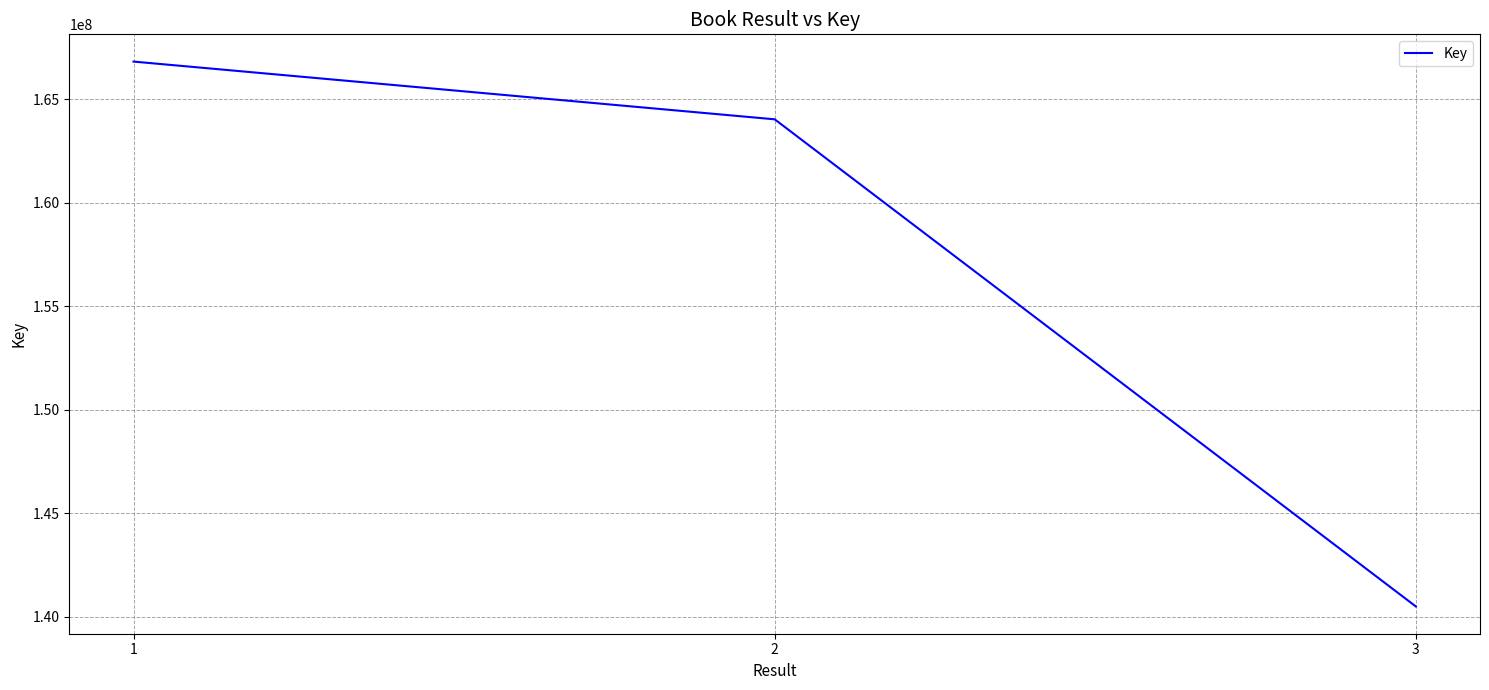

What is the sum of all values?

471353834